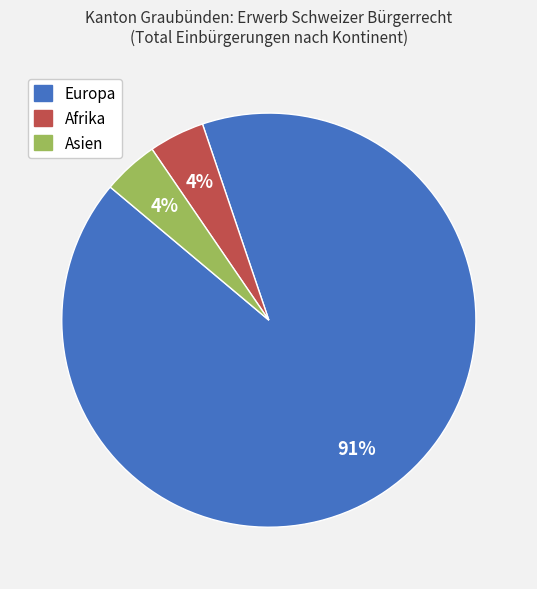

Which has a higher value, Afrika or Europa?

Europa